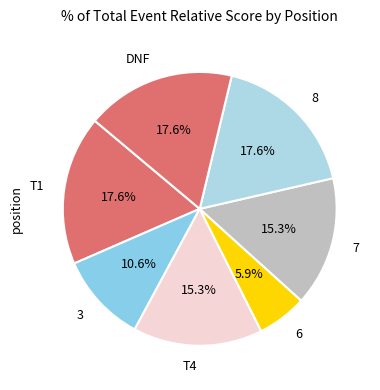

Is DNF the majority of the pie?

No